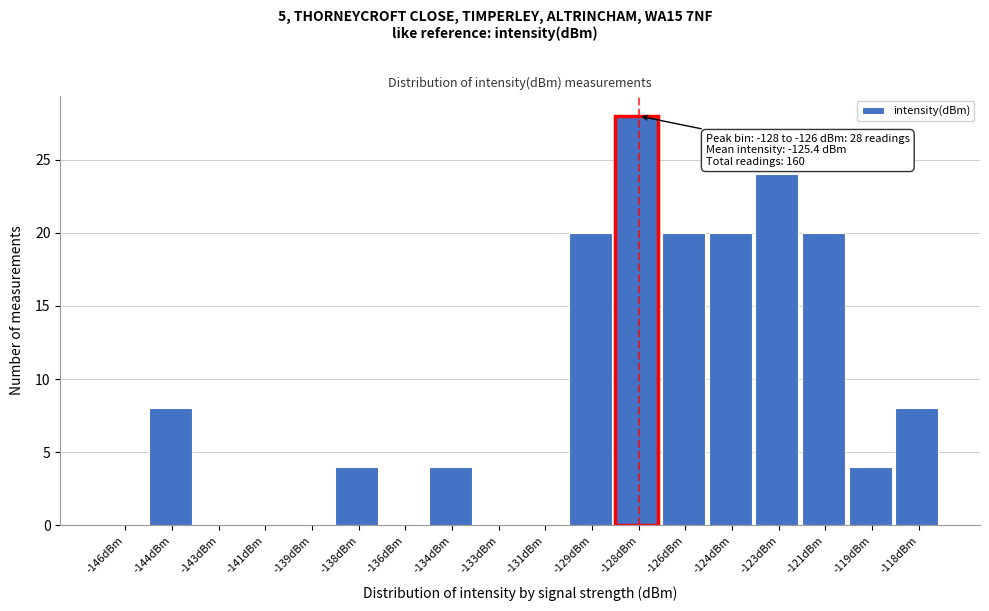

Reading left to right, transcribe all the data shown in this chart.

-146dBm=0	-144dBm=8	-143dBm=0	-141dBm=0	-139dBm=0	-138dBm=4	-136dBm=0	-134dBm=4	-133dBm=0	-131dBm=0	-129dBm=20	-128dBm=28	-126dBm=20	-124dBm=20	-123dBm=24	-121dBm=20	-119dBm=4	-118dBm=8